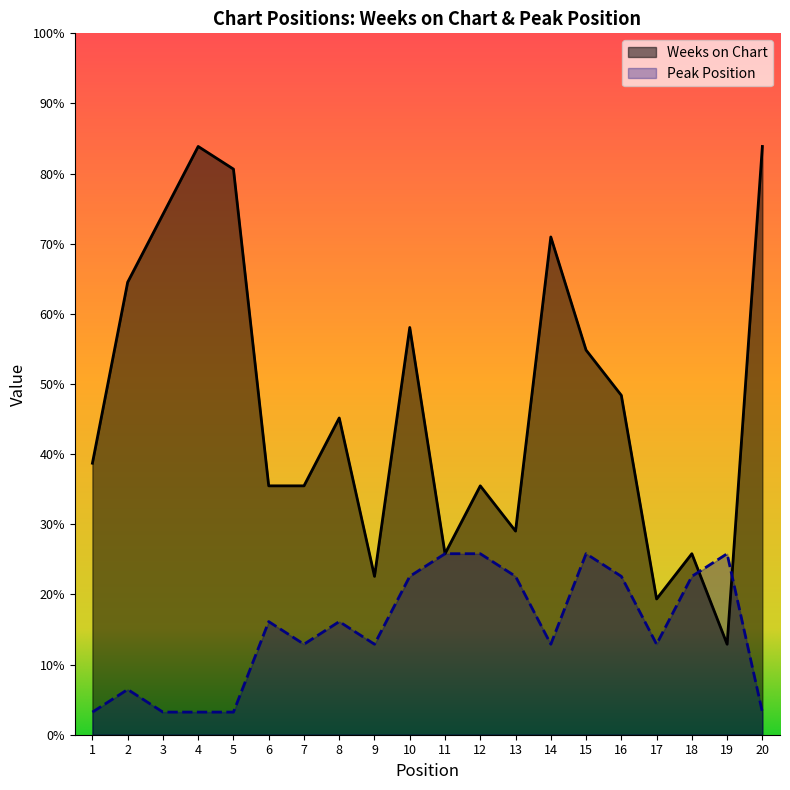

What are all the series names shown in the legend?

Weeks on Chart, Peak Position